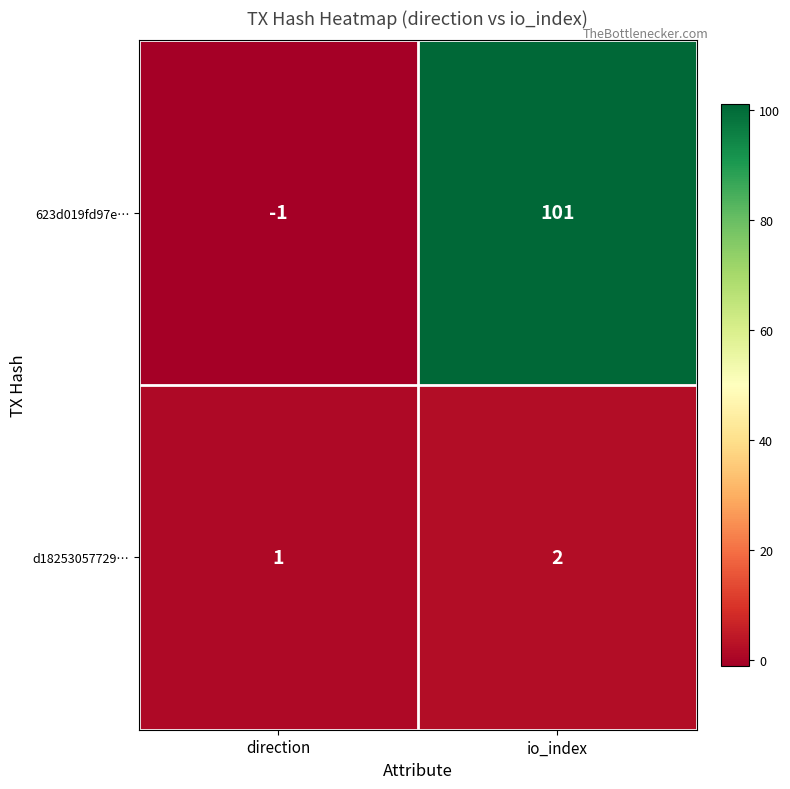

Reading right to left, extract all data points from this chart.

623d019fd97e…: 101	-1
d18253057729…: 2	1